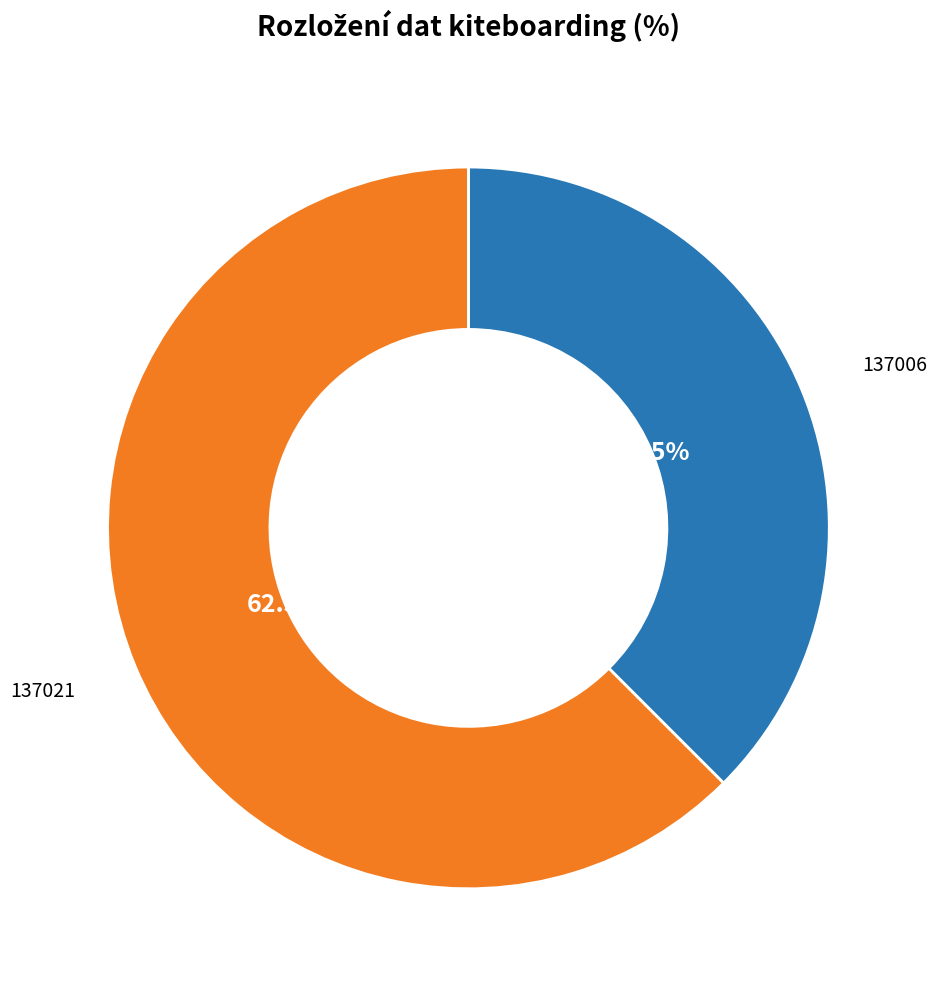

To the nearest percent, what is the difference between the largest and smallest slice percentages?

25%